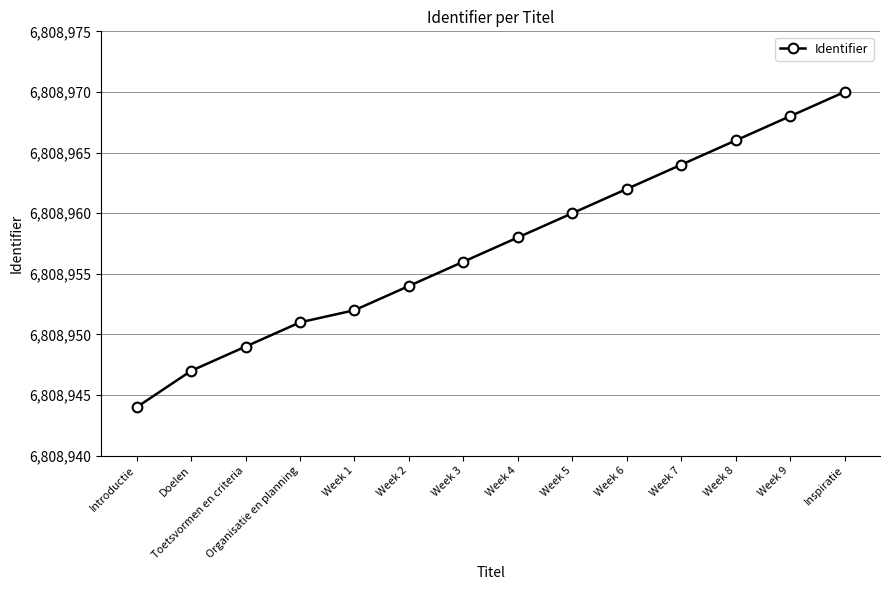

What is the label of the 2nd point from the right?

Week 9